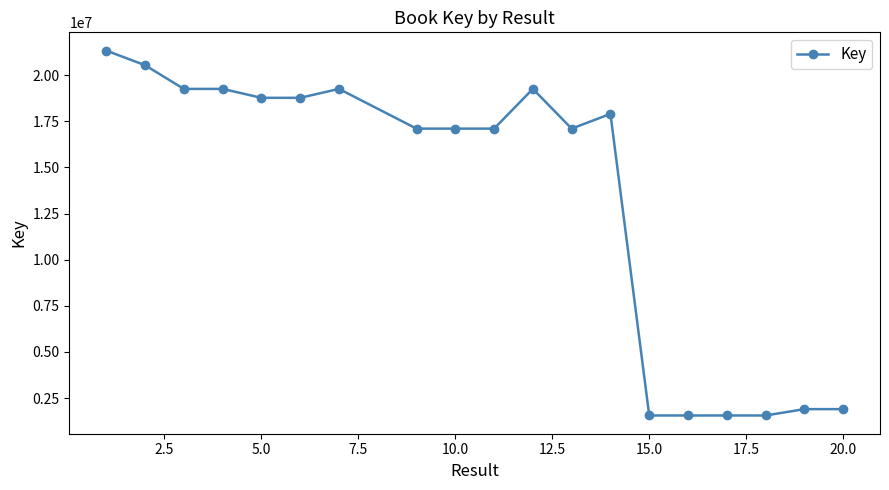

What is the value of the 2nd point from the left?

20539071